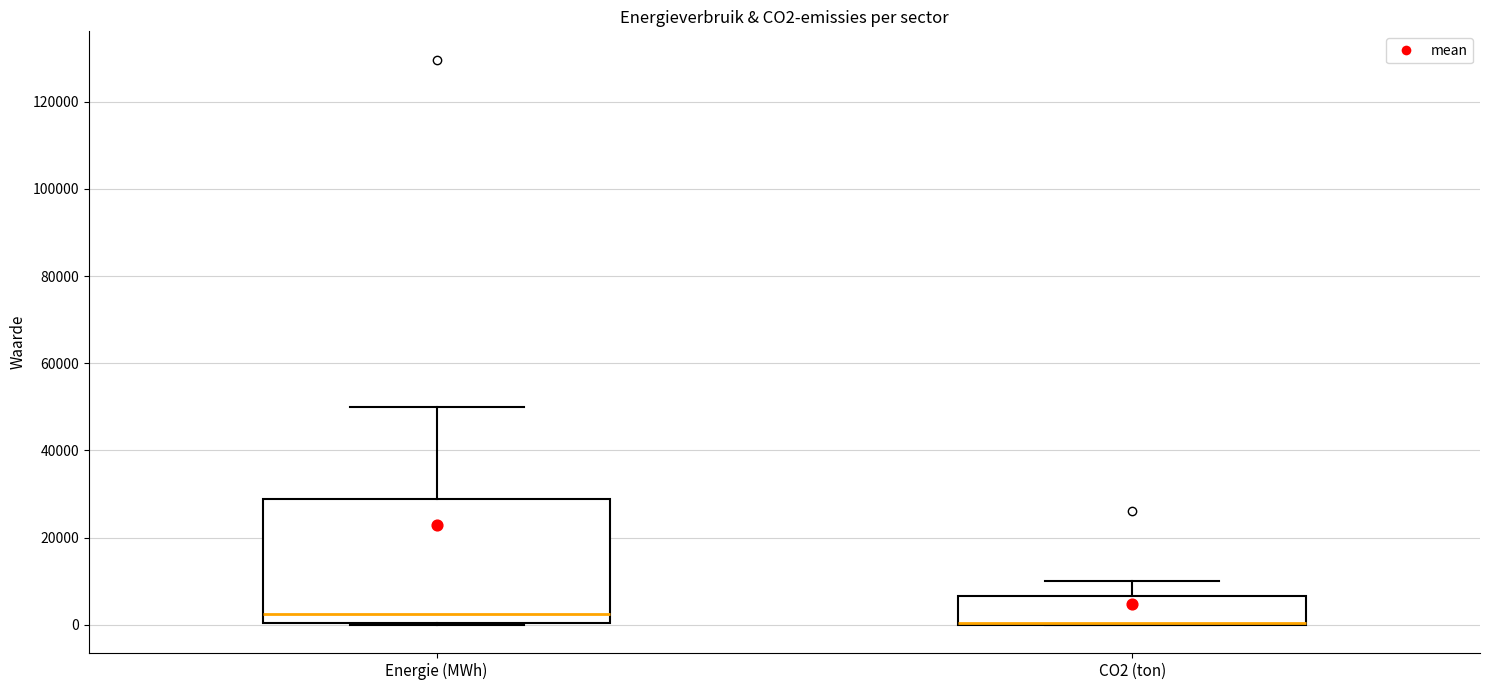

Where is the upper edge of the box for CO2 (ton) on the y-axis? The values are not printed on the chart, so give them approximately, as read against the axis.

6000